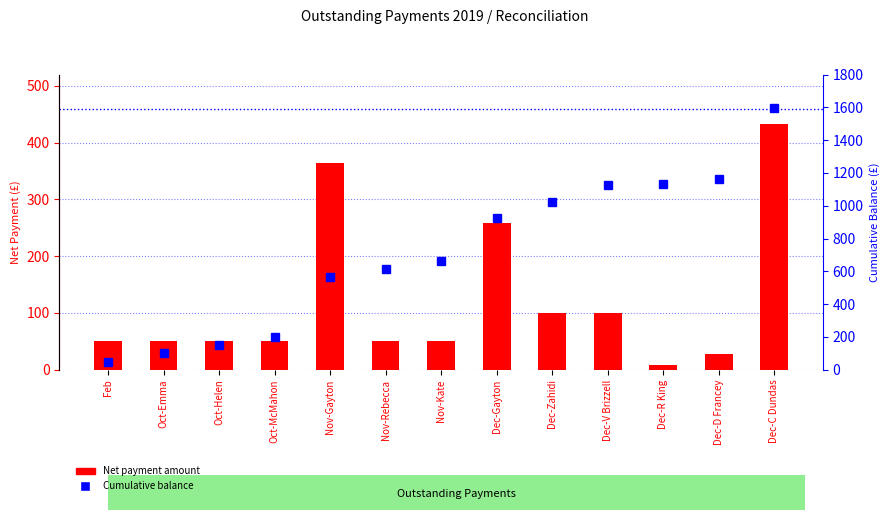

What is the maximum value for Cumulative balance?

1593.0